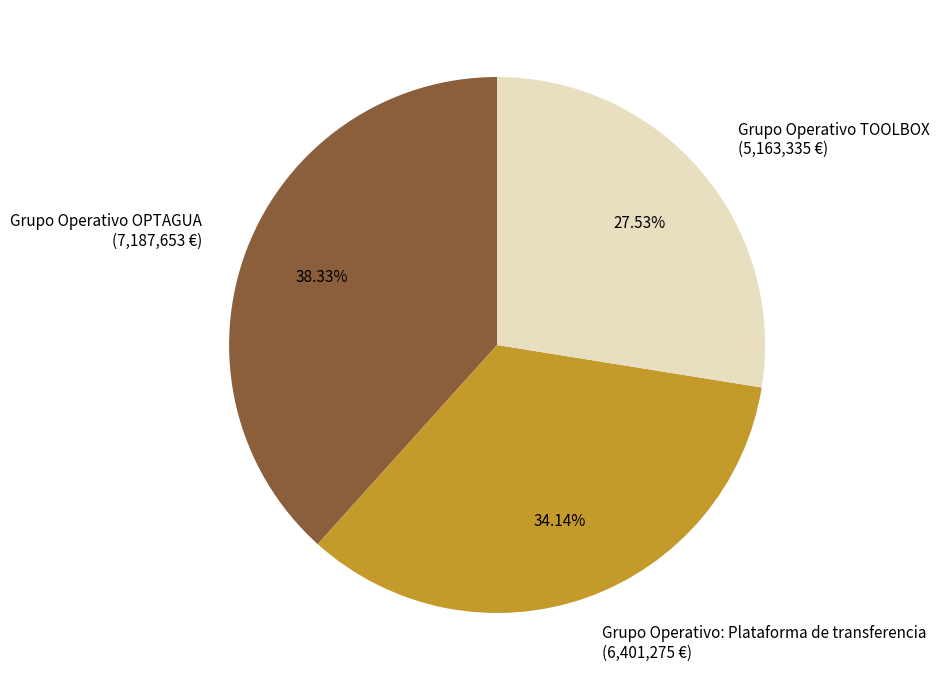

Rank the categories by value from lowest to highest.

Grupo Operativo TOOLBOX, Grupo Operativo: Plataforma de transferencia, Grupo Operativo OPTAGUA